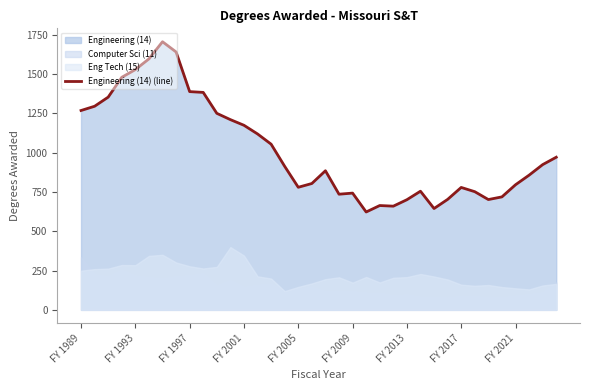

What is the average value?

1014